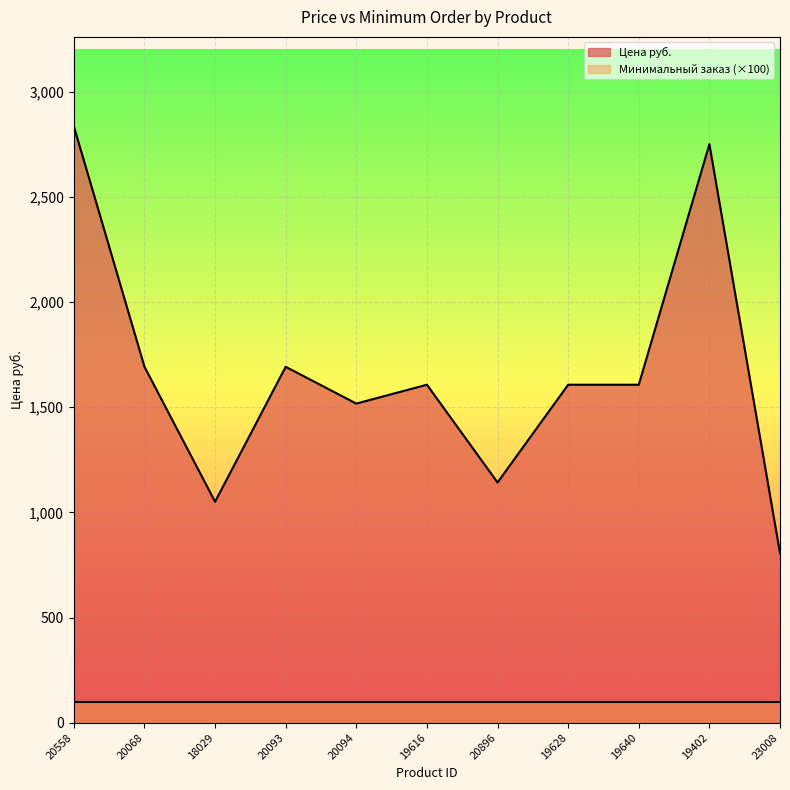

How many lines are shown in the chart?

2